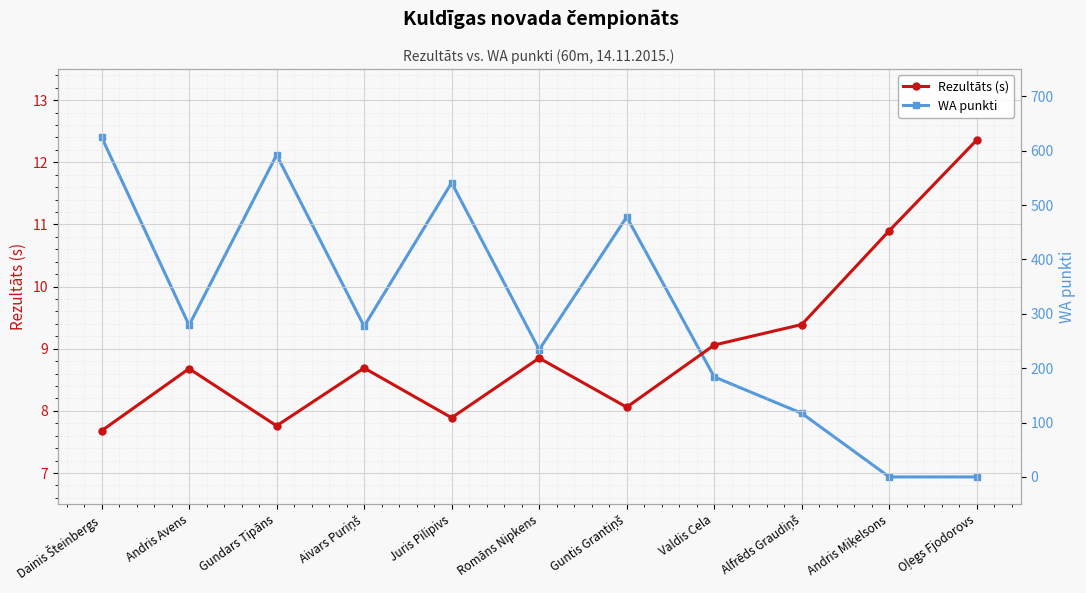

What is the average value of the Rezultāts (s) series?

9.0